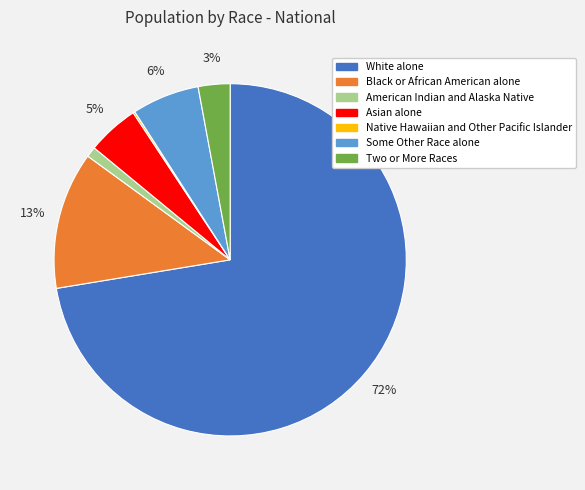

Is it true that Some Other Race alone is 1% of the pie?

False